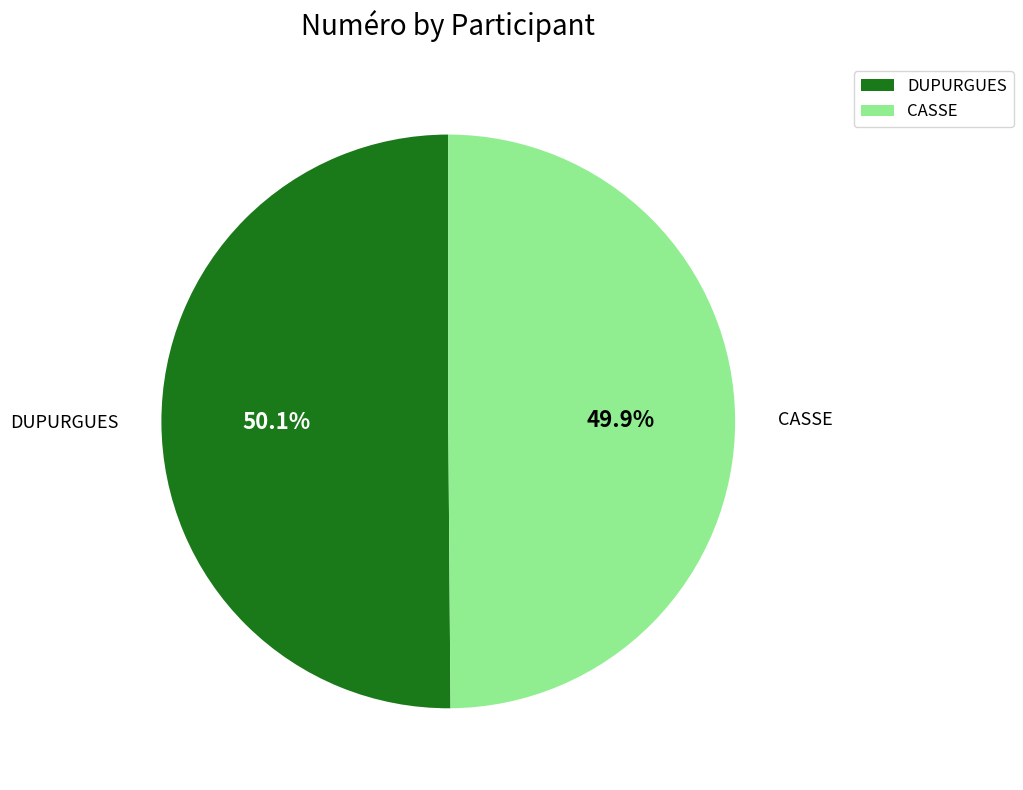

Count the number of slices in the pie.

2